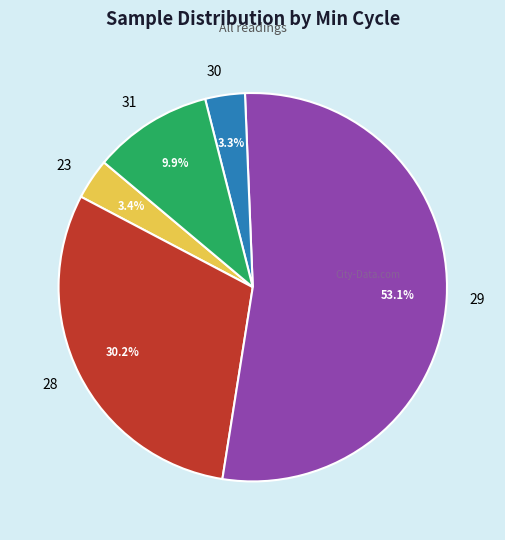

Which slice is the largest?

29